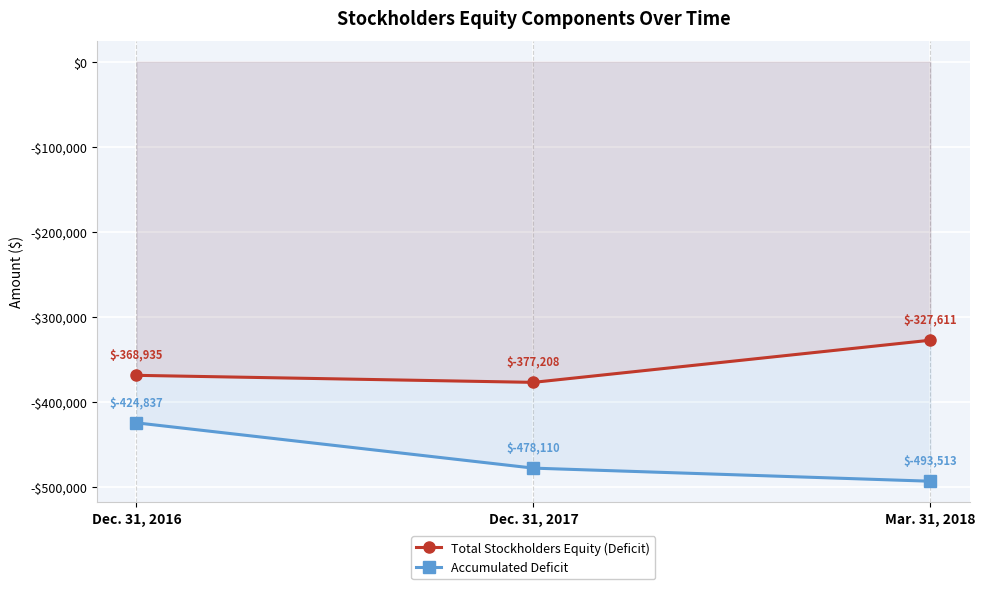

What is the approximate value of Accumulated Deficit at Dec. 31, 2016, to the nearest 100?

-424800